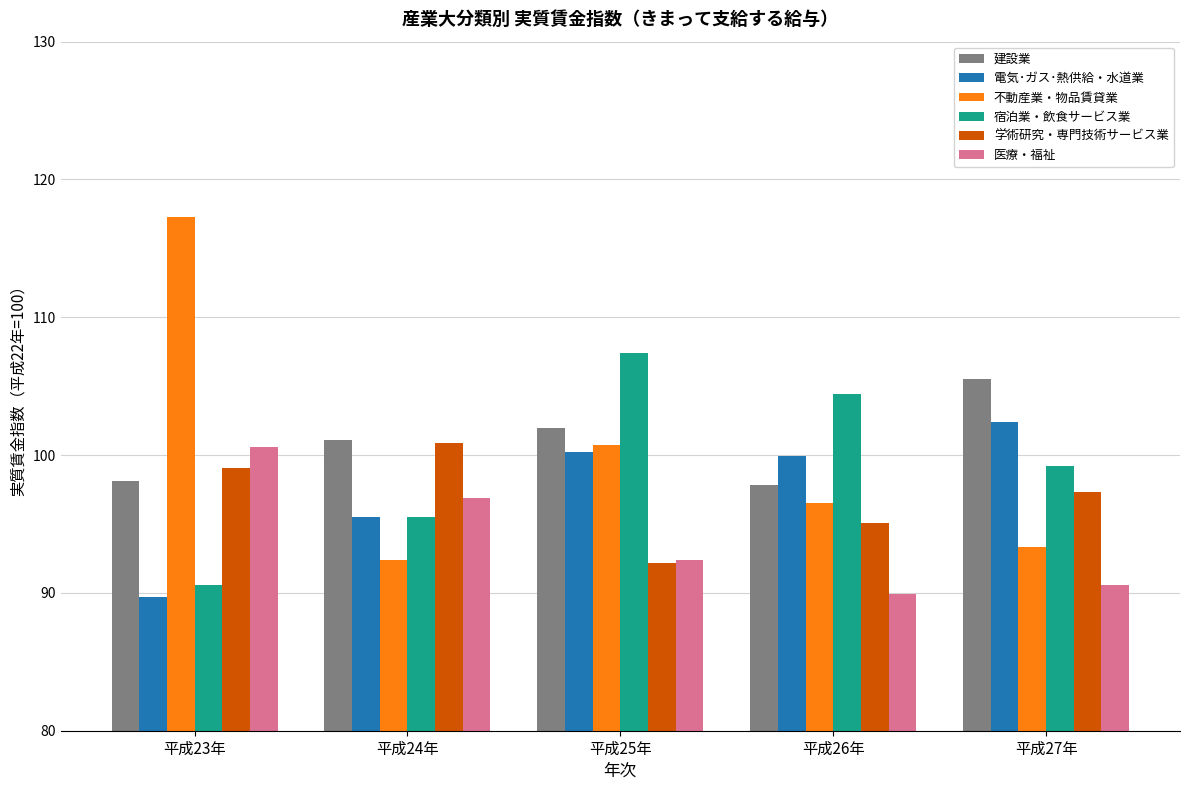

The value of 電気･ガス･熱供給・水道業 at 平成27年 is 102.4. True or false?

True